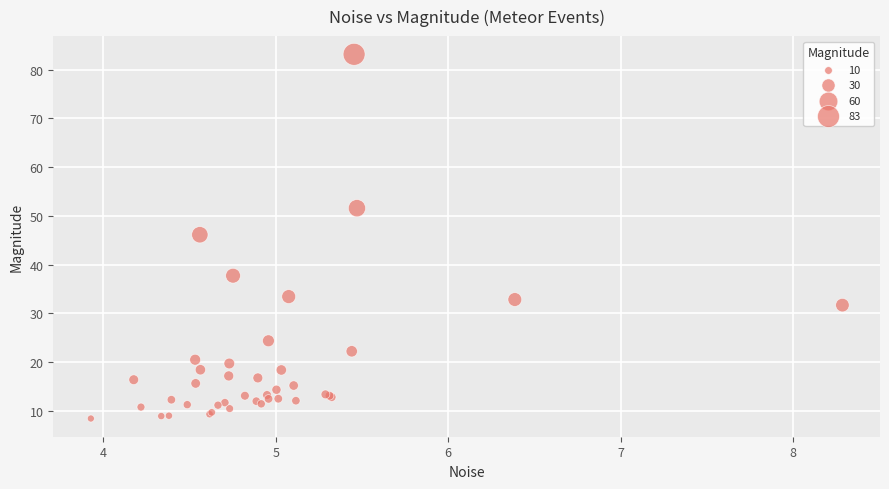

What Y value in the scatter plot is closest to 45?

46.1